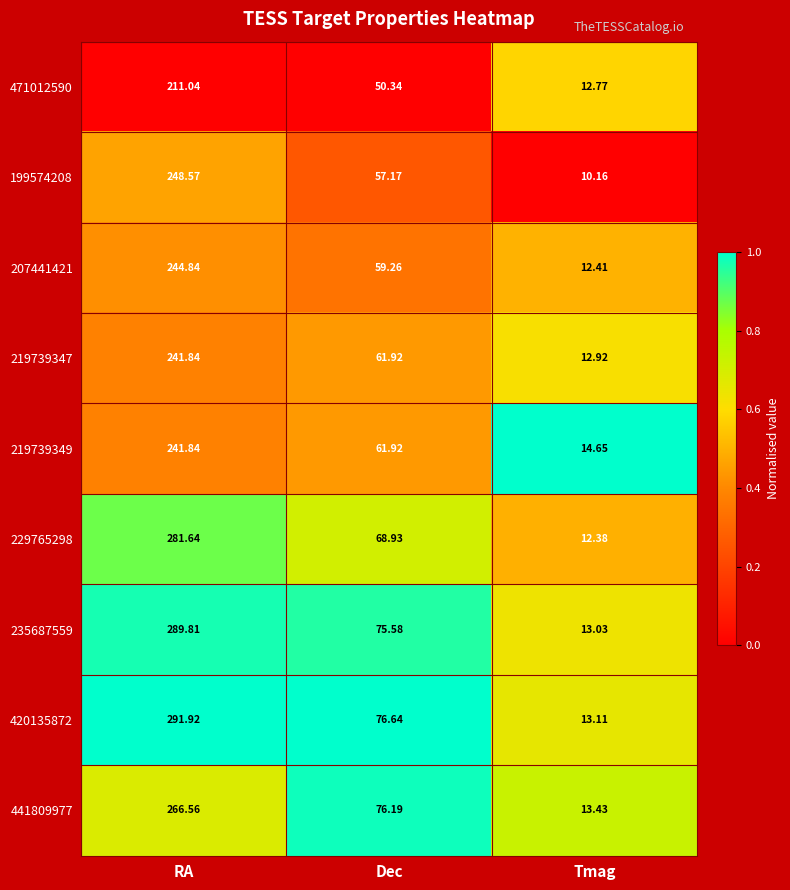

At which category is the sum across all series the highest?

RA